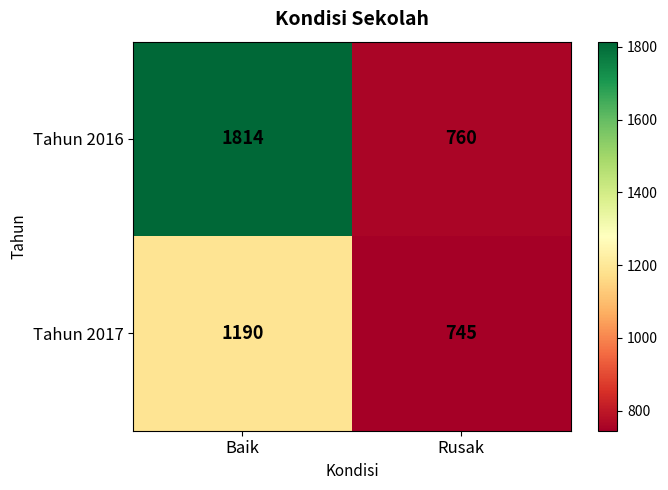

What is the total value across all series at Baik?

3004